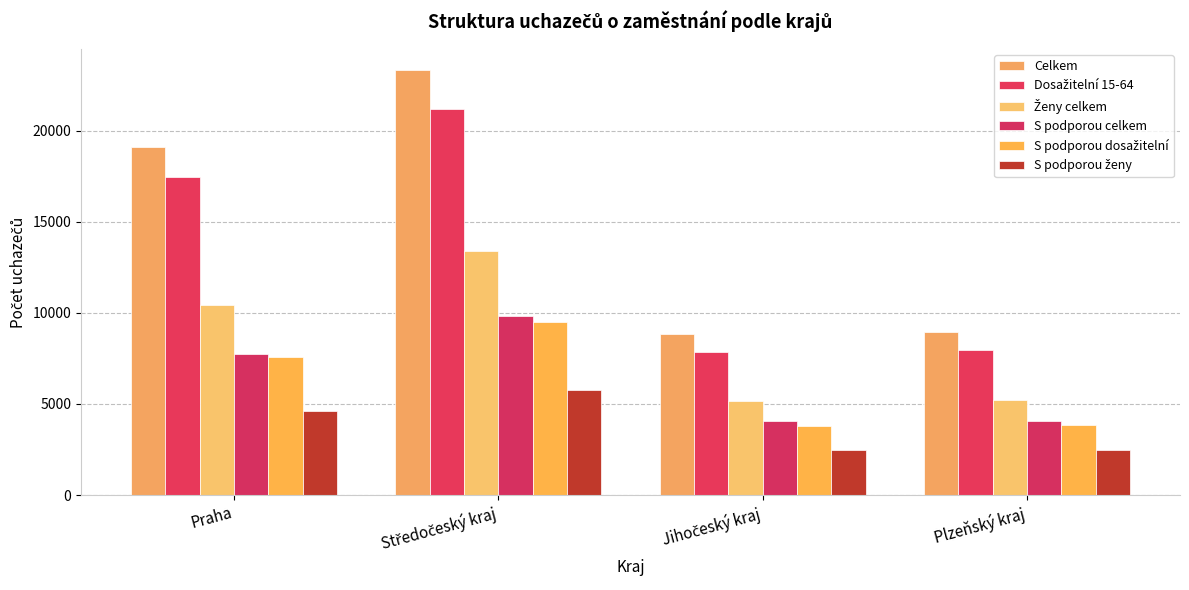

How many data points does each series have?

4